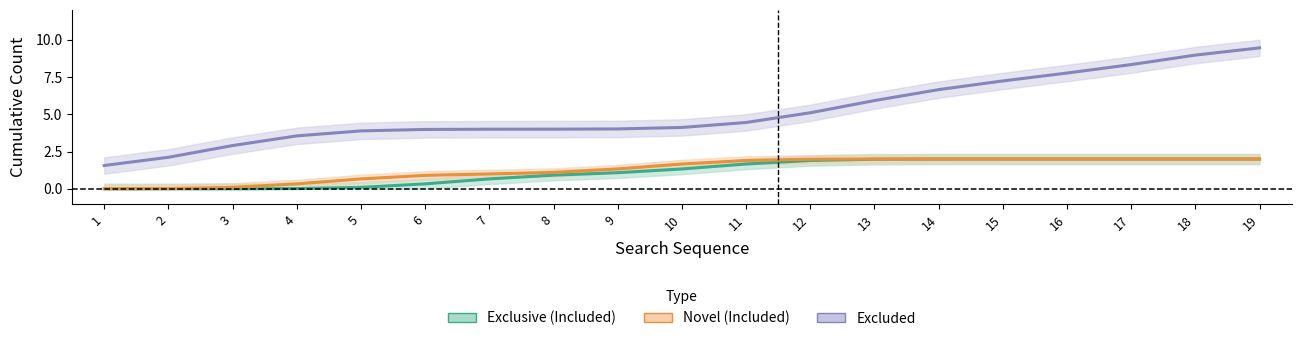

What are all the series names shown in the legend?

Exclusive (Included), Novel (Included), Excluded